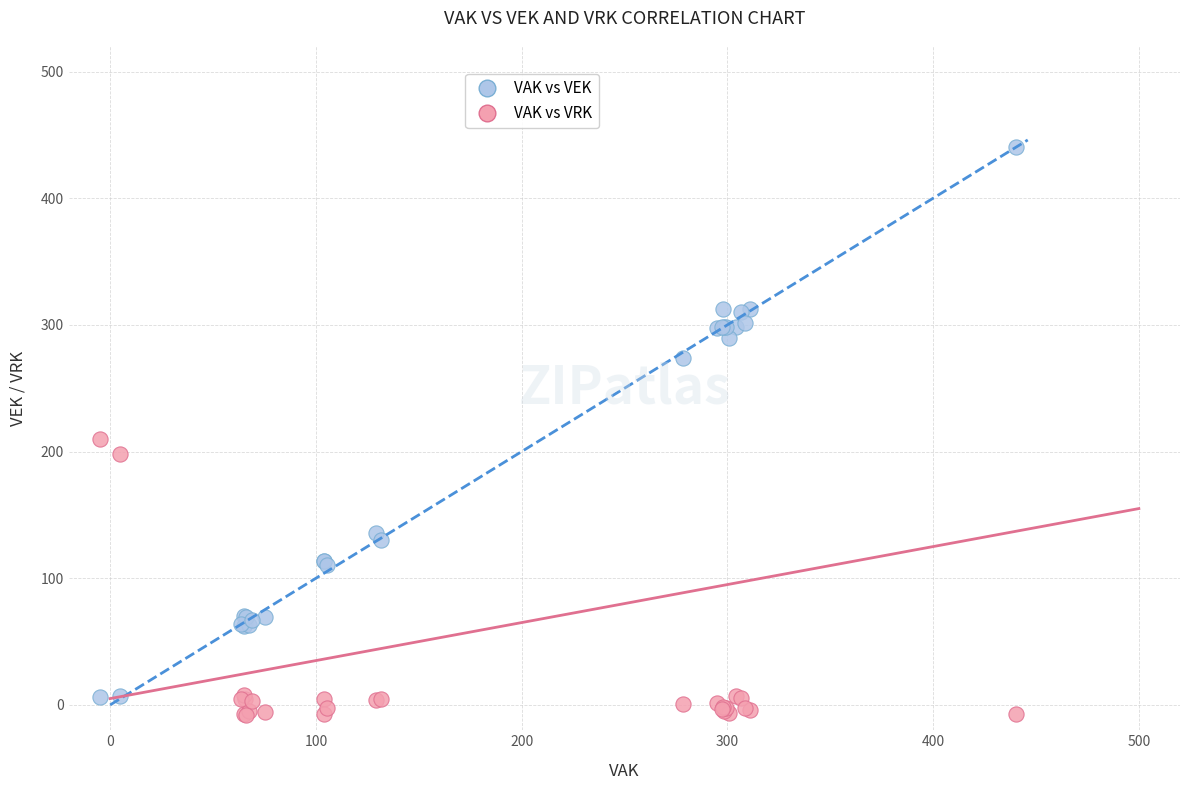

In the VAK vs VEK series, what Y value is closest to 223?

273.9